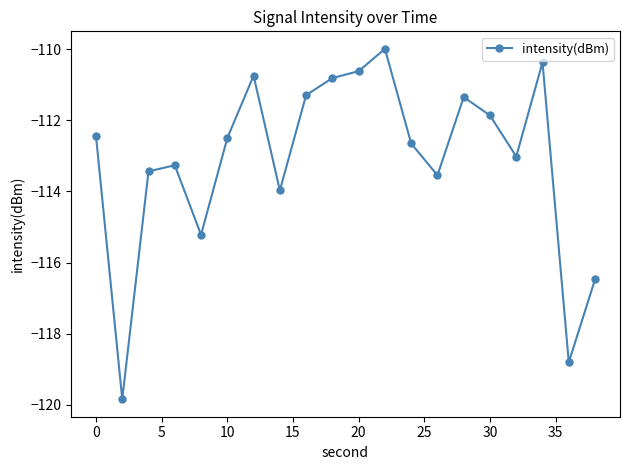

How many data points does each series have?

20